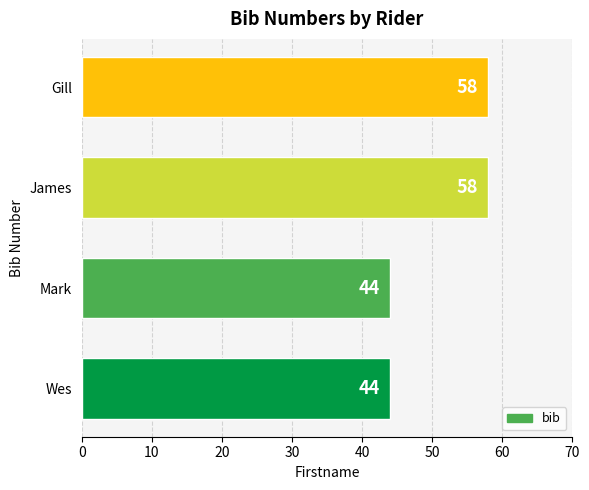

How many bars are there in total?

4